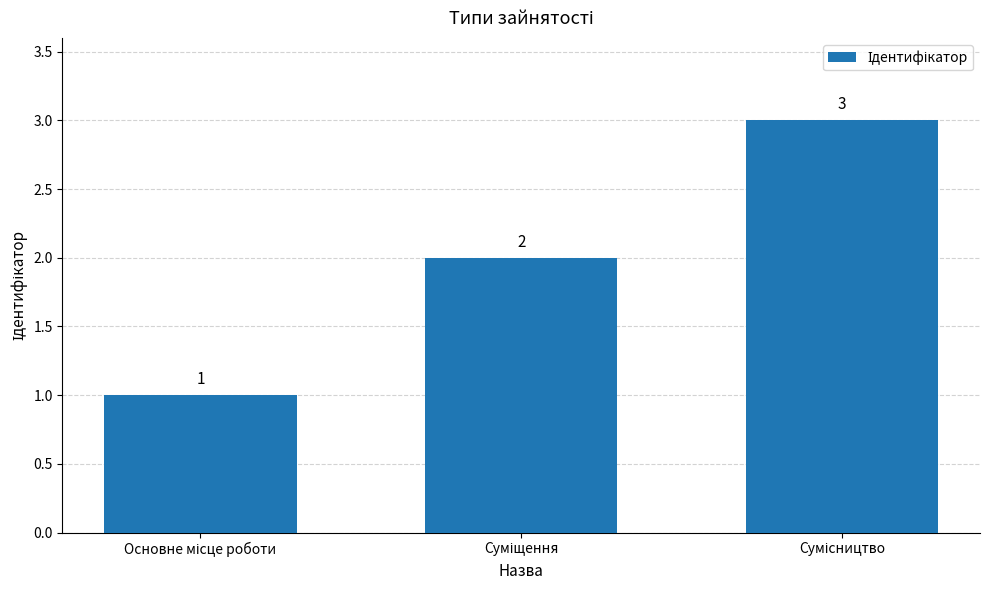

What is the sum of all values?

6